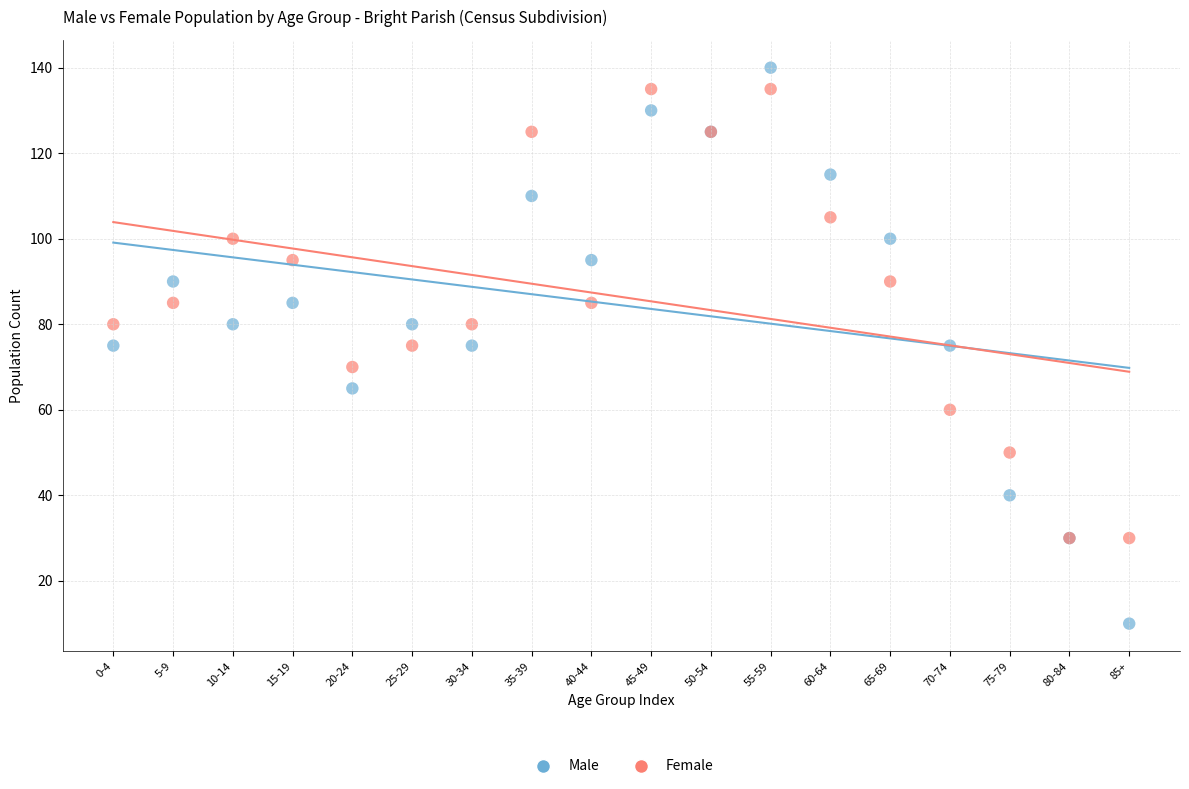

Which series reaches the maximum Y coordinate?

Male